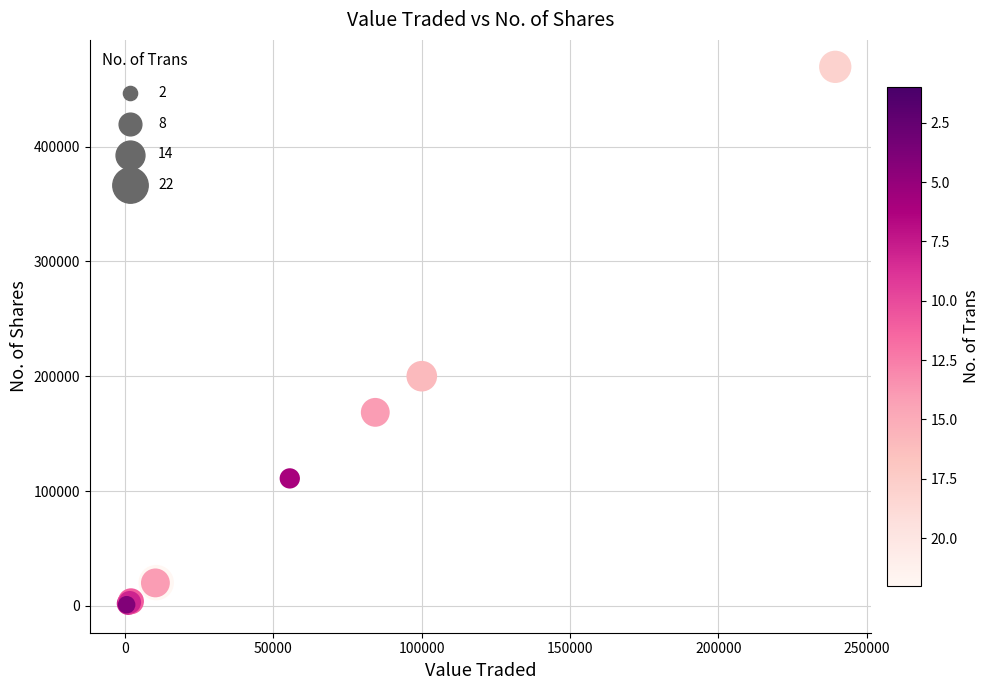

What Y value in the scatter plot is closest to 234741?

199999